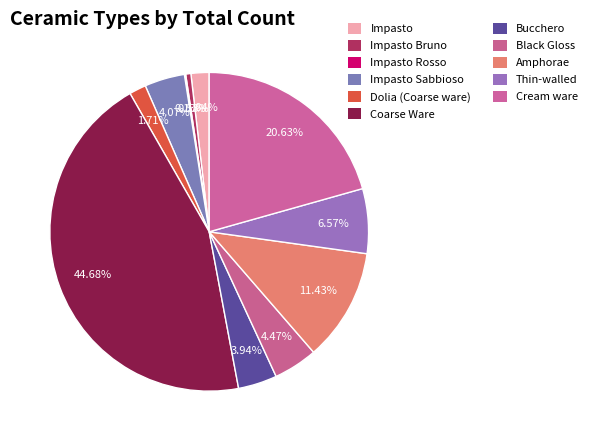

Which category has the smallest portion of the pie?

Impasto Rosso